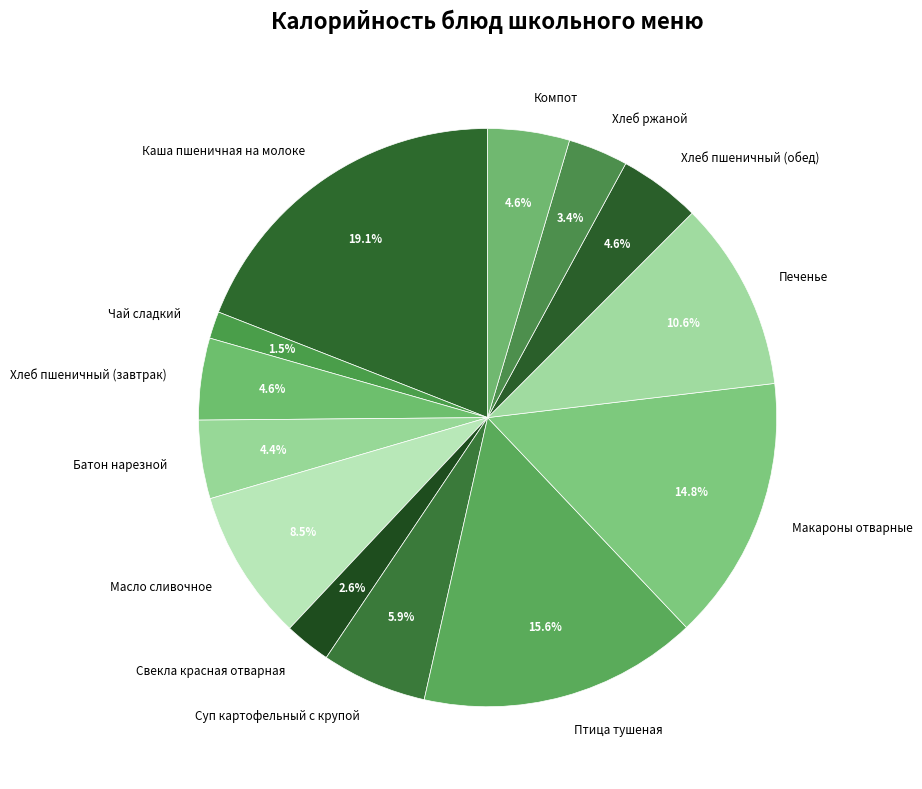

Between Печенье and Птица тушеная, which is larger?

Птица тушеная